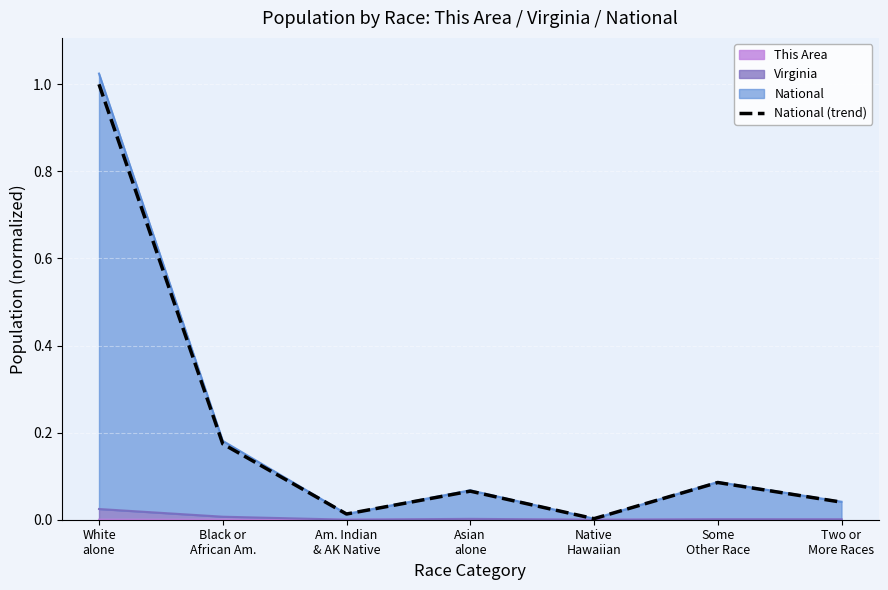

How many points are lower than both their immediate neighbors (excluding endpoints)?

2